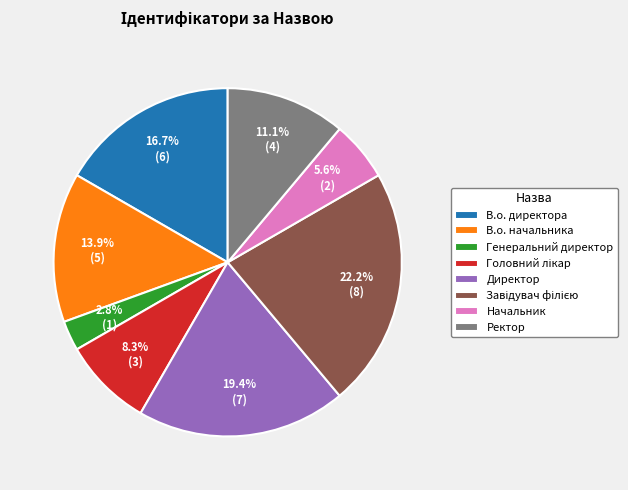

Count the number of slices in the pie.

8